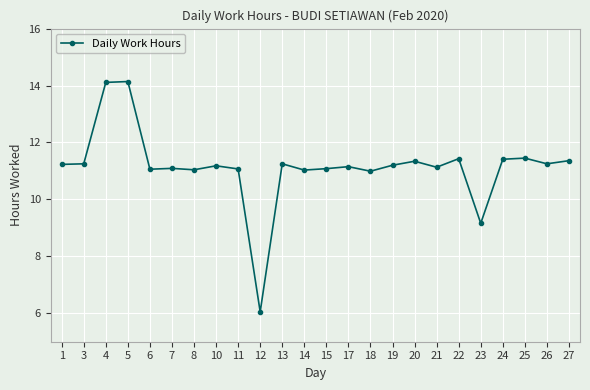

At which category does the chart reach its minimum across all series?

12